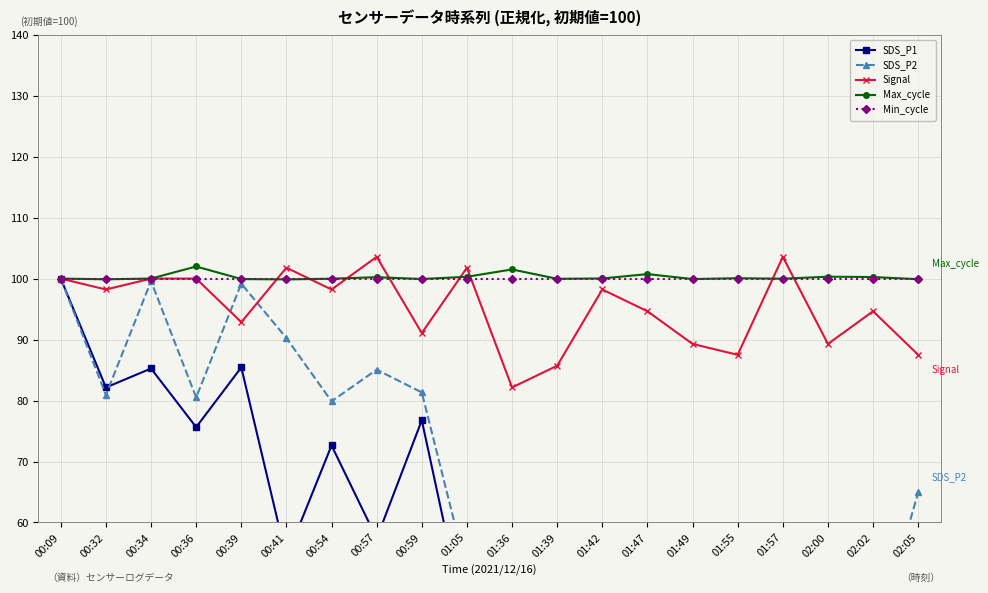

What is the lowest value of the Signal series?

82.1